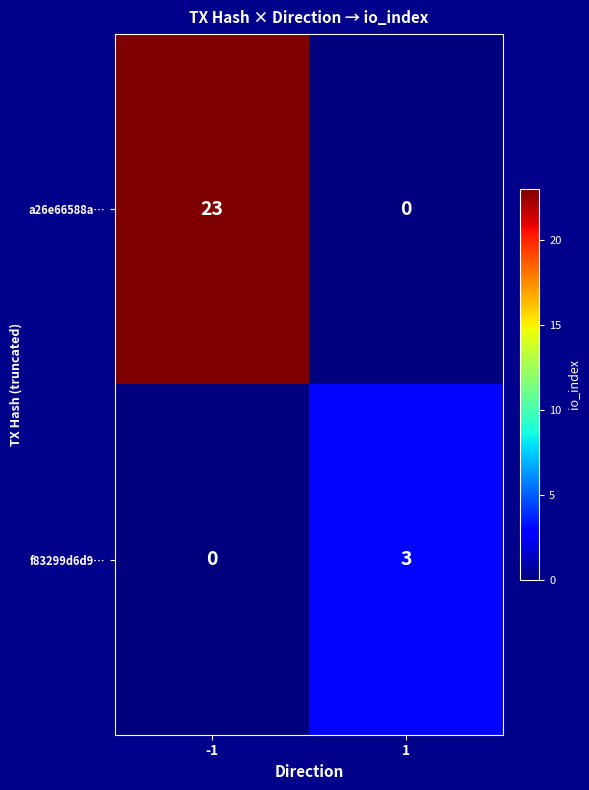

Count the number of data series in this chart.

2